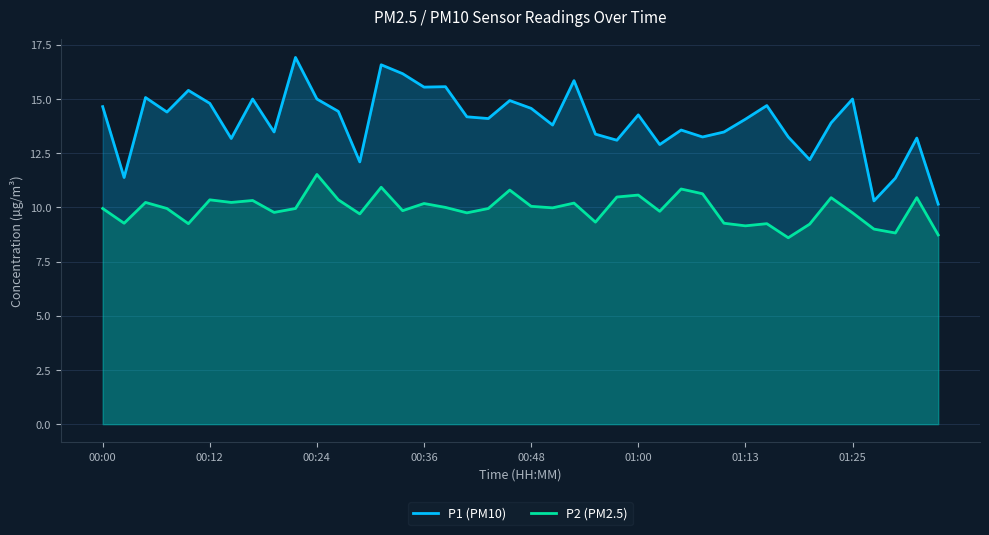

What is the value of the P2 (PM2.5) point at the 29th from the left?

10.6